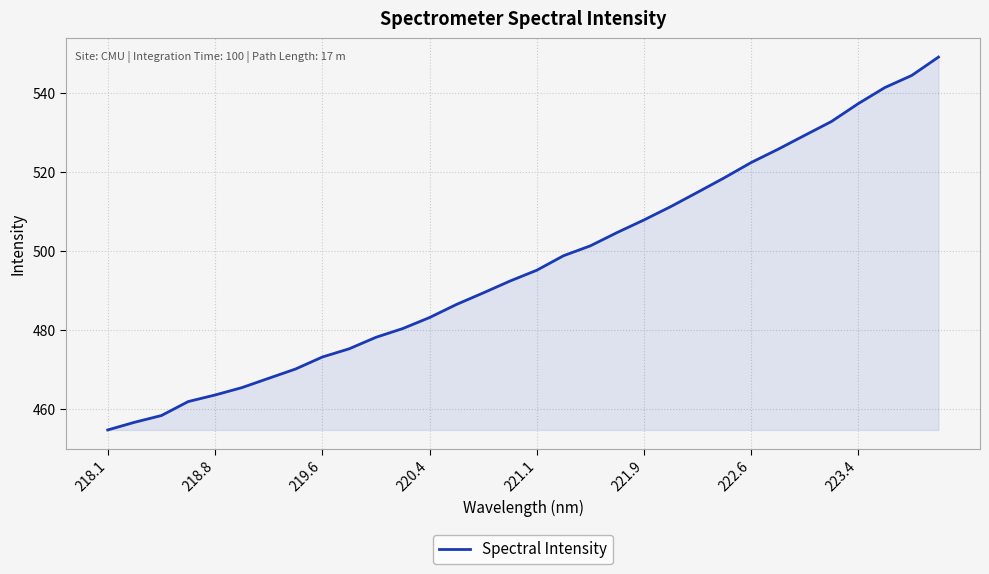

What is the minimum value shown in the chart?

454.7